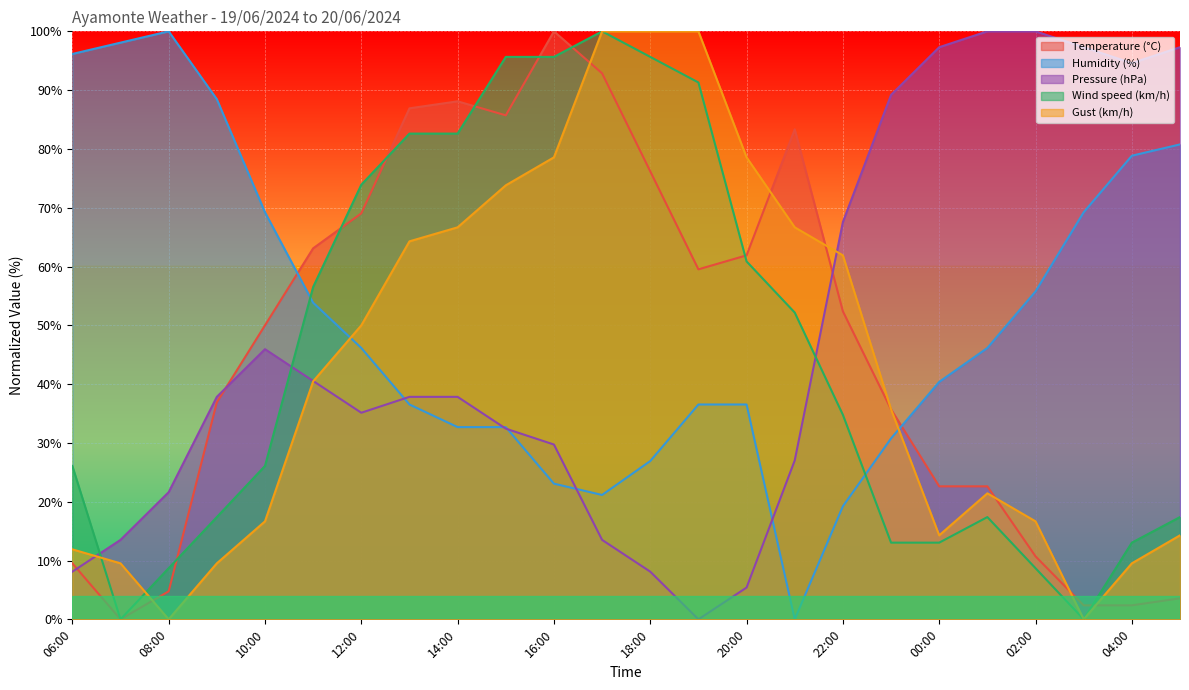

True or false: Gust (km/h) has a value of 100.0 at 18:00.

True